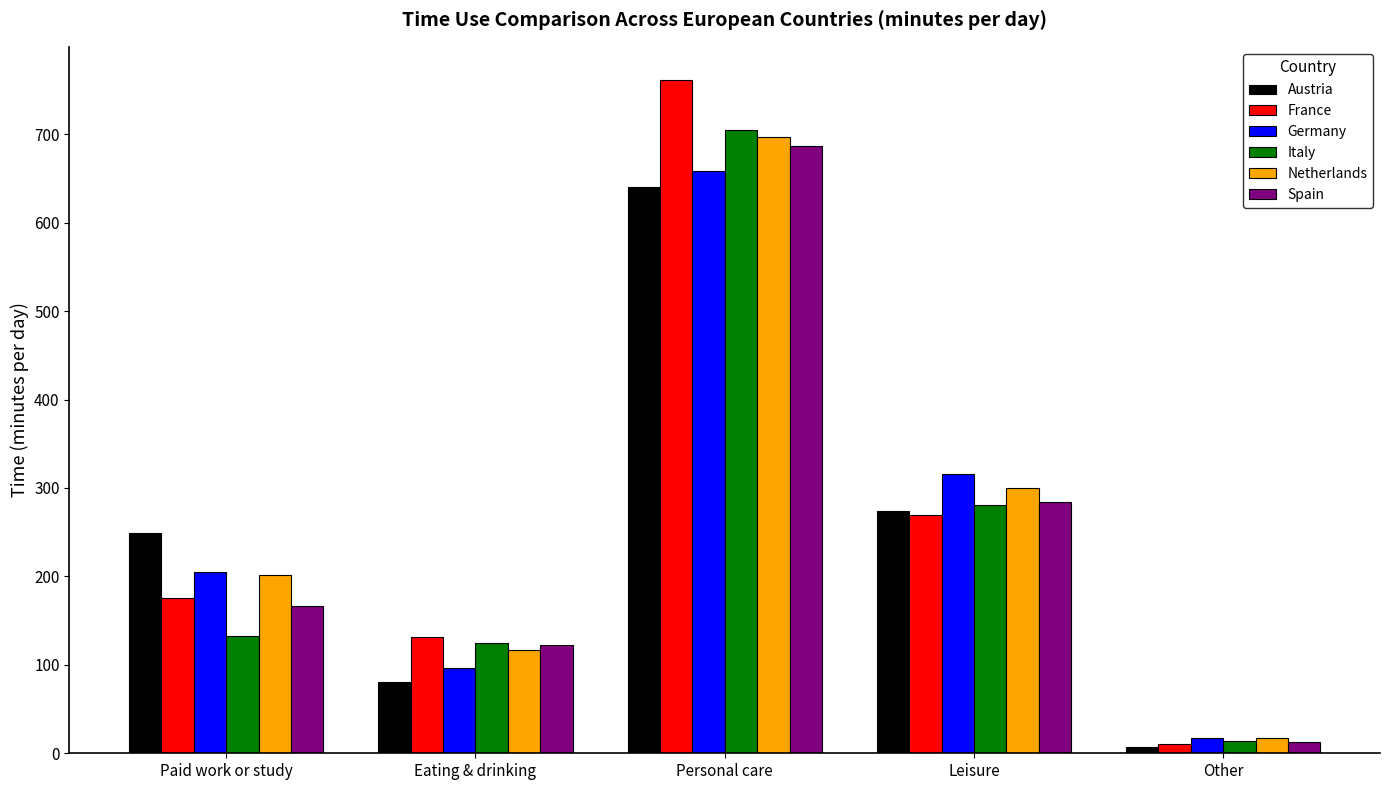

Reading left to right, what are all the values shown in this chart?

Austria: 248.8	81.0	640.8	274.3	7.2
France: 175.4	131.3	760.9	269.7	10.0
Germany: 205.5	96.5	658.7	315.8	17.8
Italy: 133.1	125.0	705.3	280.9	14.3
Netherlands: 201.4	116.6	696.7	300.2	16.7
Spain: 166.8	122.6	686.6	284.0	13.2